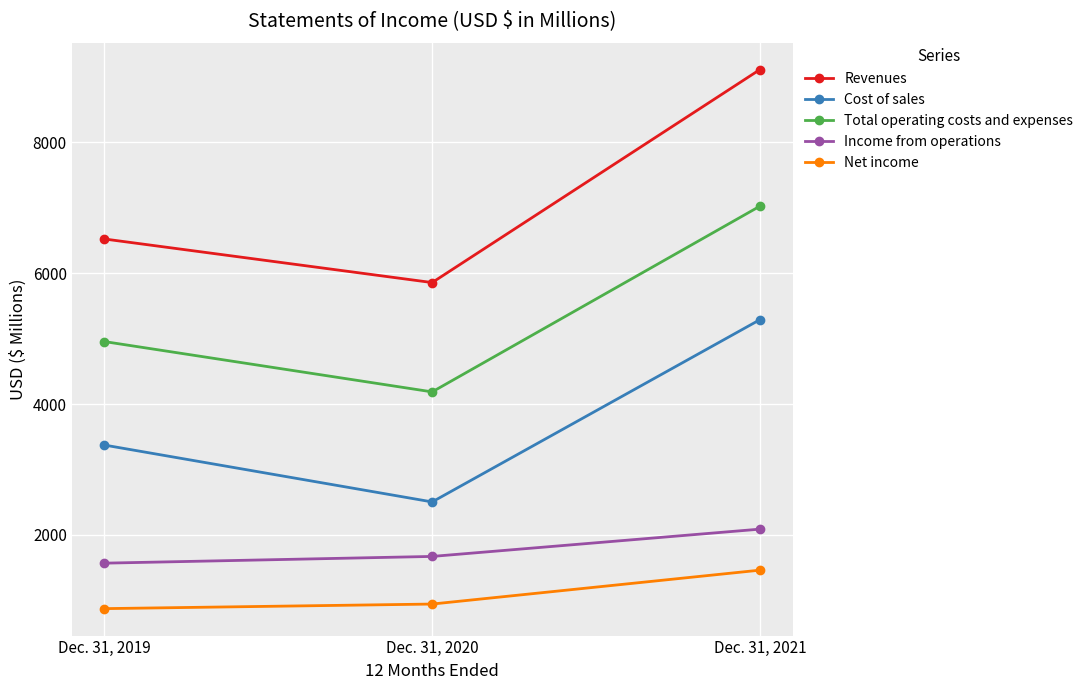

Reading right to left, extract all data points from this chart.

Revenues: 9112	5857	6523
Cost of sales: 5289	2504	3373
Total operating costs and expenses: 7024	4186	4955
Income from operations: 2088	1671	1568
Net income: 1461	943	873